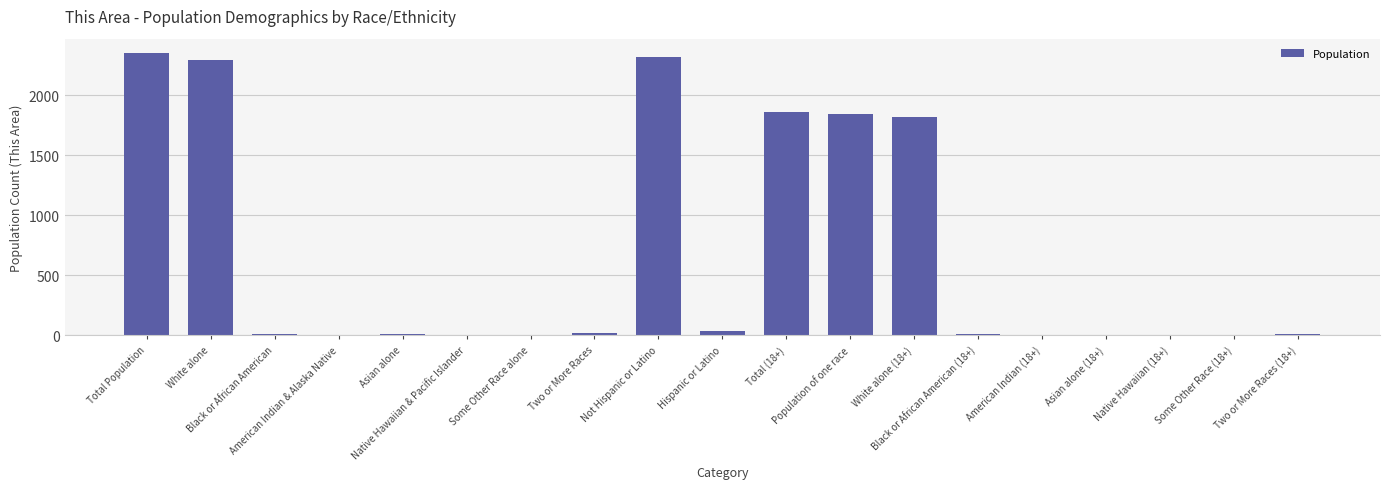

What value does the data have at Black or African American (18+)?

9